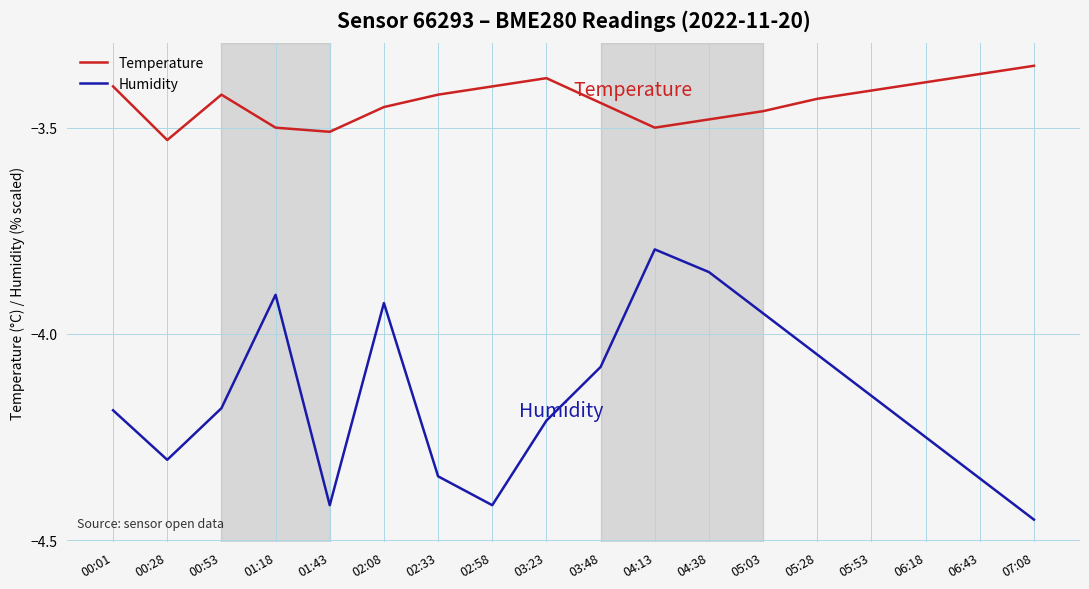

How many interior local valleys does the Humidity series have?

3